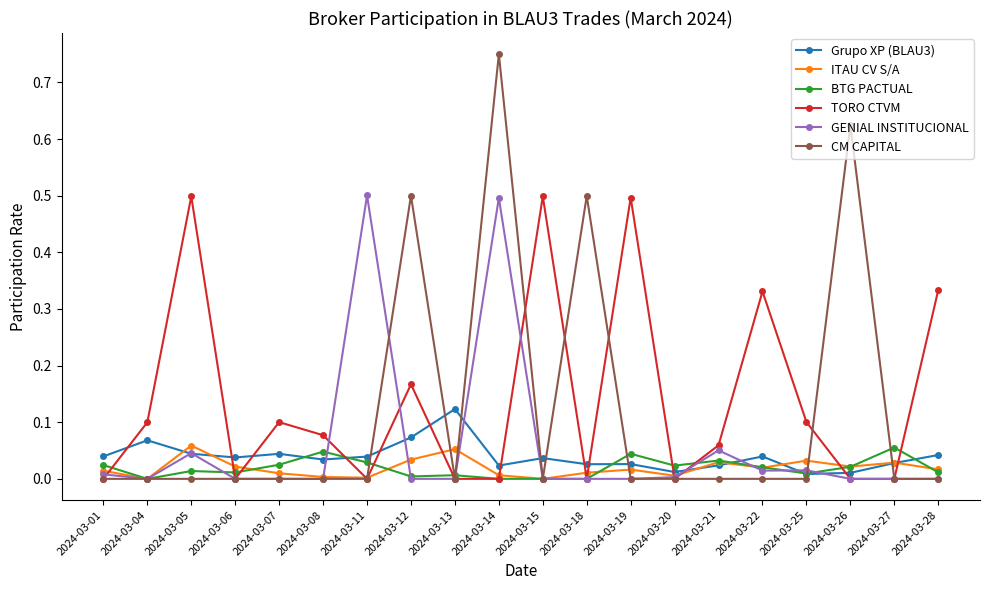

True or false: CM CAPITAL has more than 0 points higher than both neighbors.

True